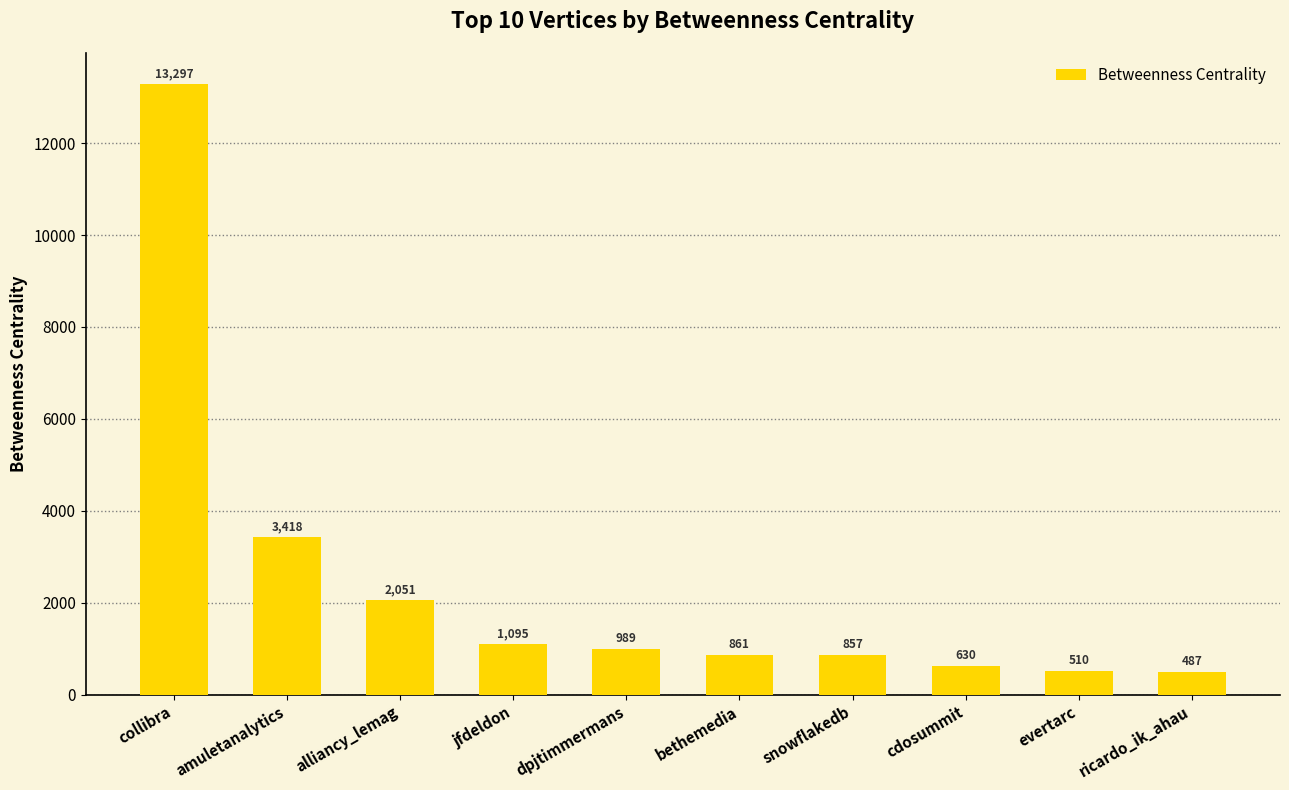

What position from the left is jfdeldon?

4